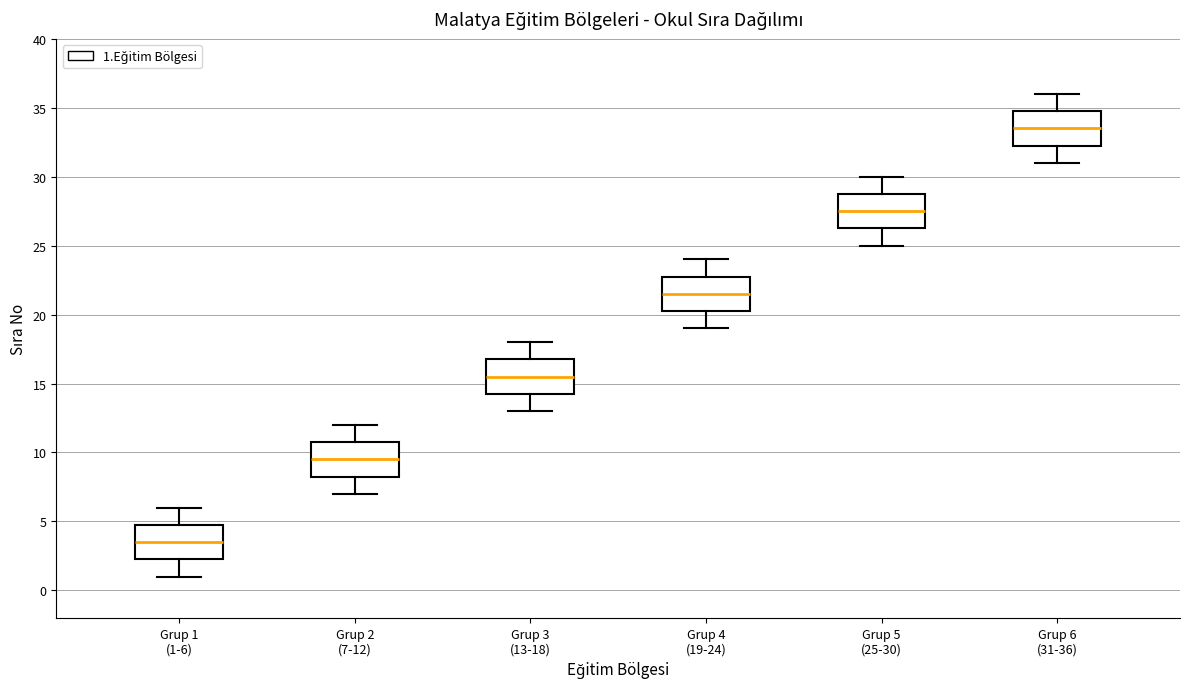

Reading left to right, transcribe this box plot: for each box, give where its median line is, the range the box spans, and where its two whiskers end, as read against the y-axis. The values are not printed on the chart, so give them approximately, as read against the axis.

Grup 1 (1-6): median 3.5, box 2.5 to 5.0, whiskers 1.0 to 6.0
Grup 2 (7-12): median 9.5, box 8.5 to 11.0, whiskers 7.0 to 12.0
Grup 3 (13-18): median 15.5, box 14.5 to 17.0, whiskers 13.0 to 18.0
Grup 4 (19-24): median 21.5, box 20.5 to 23.0, whiskers 19.0 to 24.0
Grup 5 (25-30): median 27.5, box 26.5 to 29.0, whiskers 25.0 to 30.0
Grup 6 (31-36): median 33.5, box 32.5 to 35.0, whiskers 31.0 to 36.0